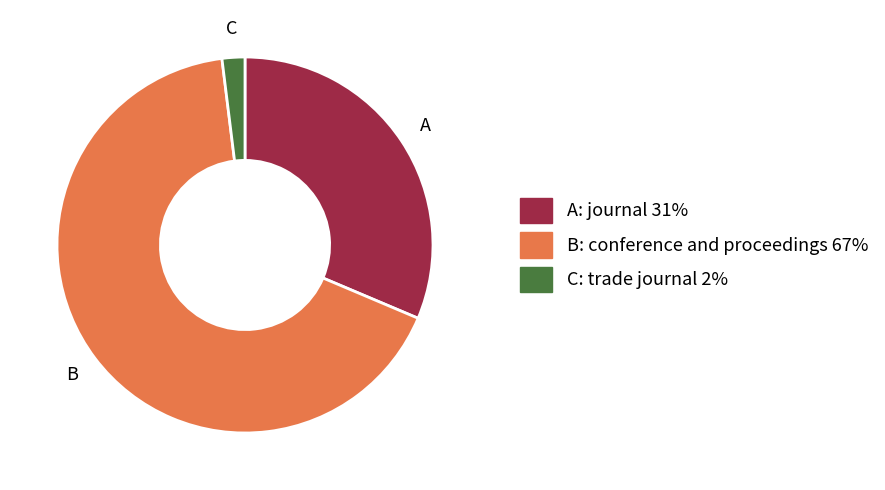

Is there a majority slice in this chart?

Yes